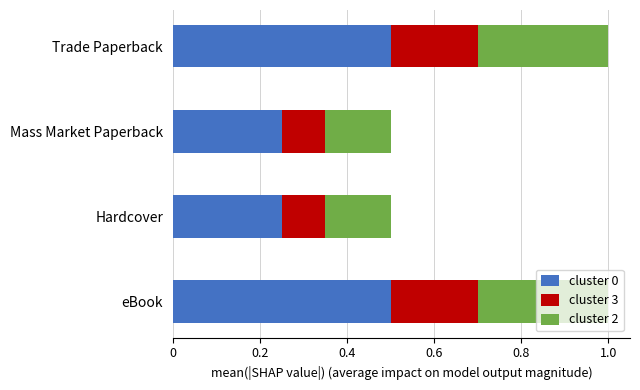

Is it true that cluster 0 equals 0.3 at Trade Paperback?

False